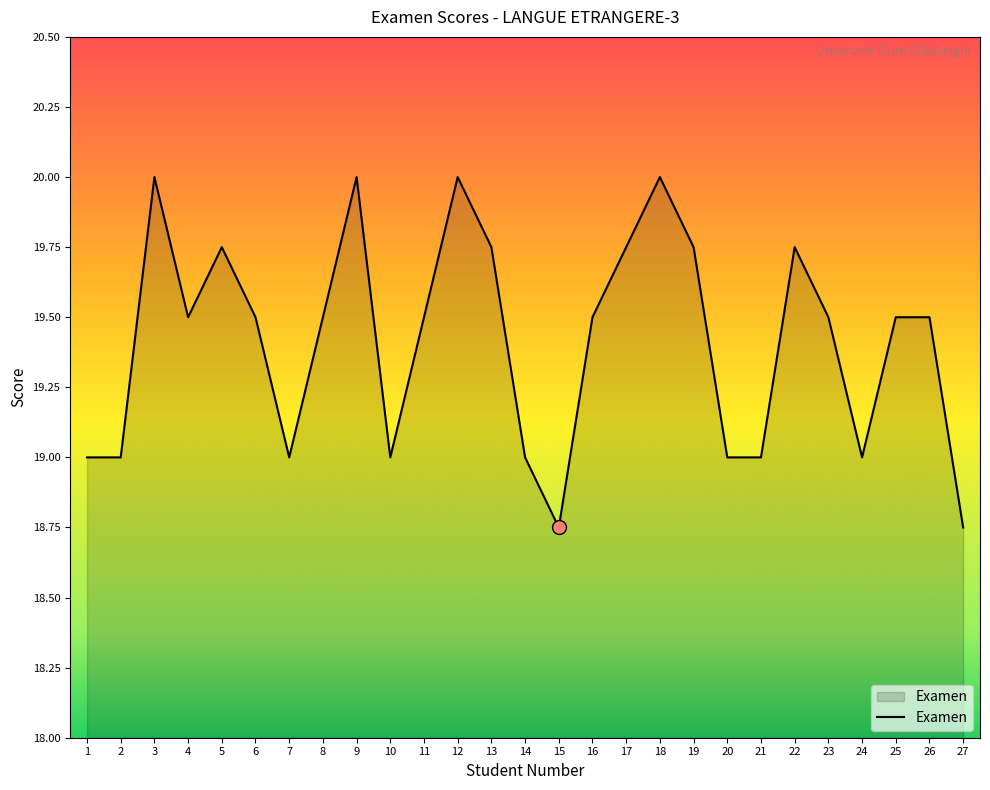

What is the greatest value displayed?

20.0